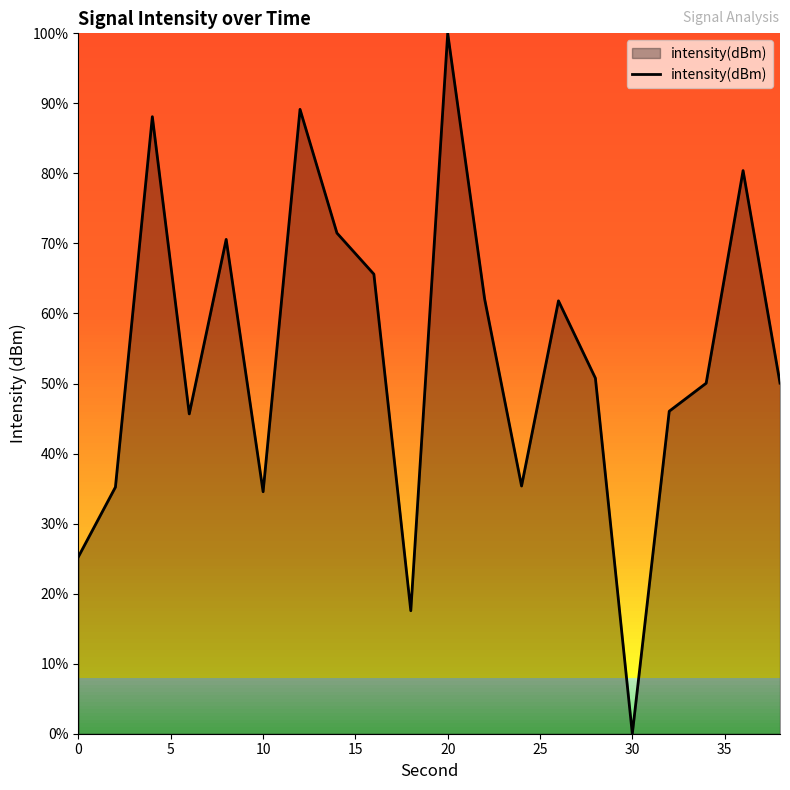

What is the difference between the maximum and minimum values?

100.0